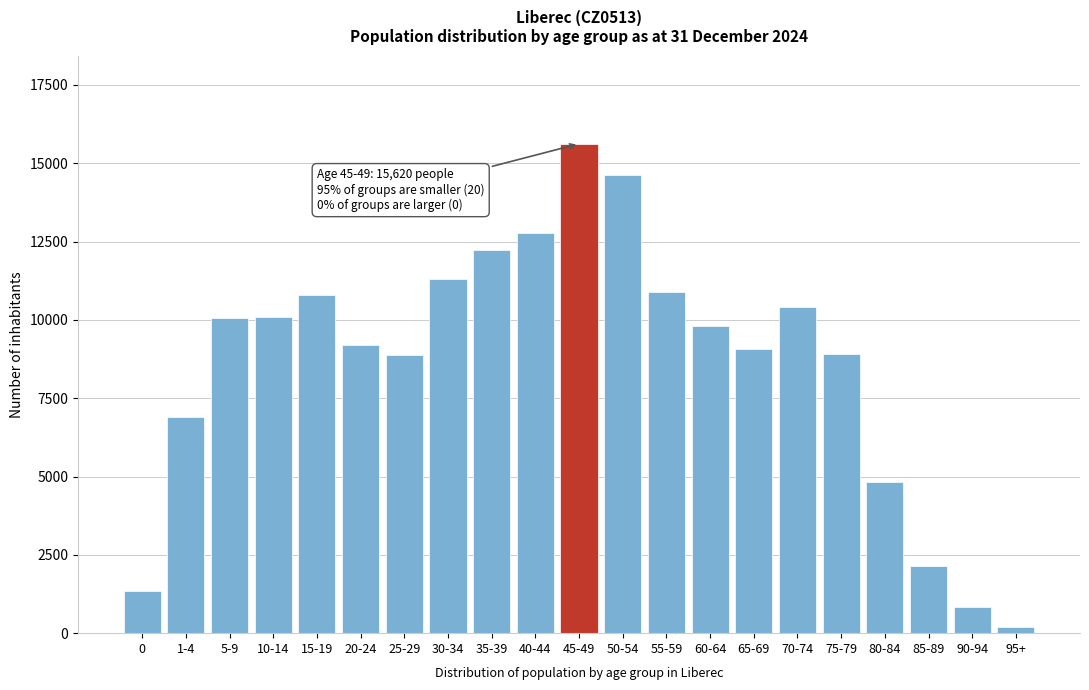

Which label corresponds to the largest value in the chart?

45-49